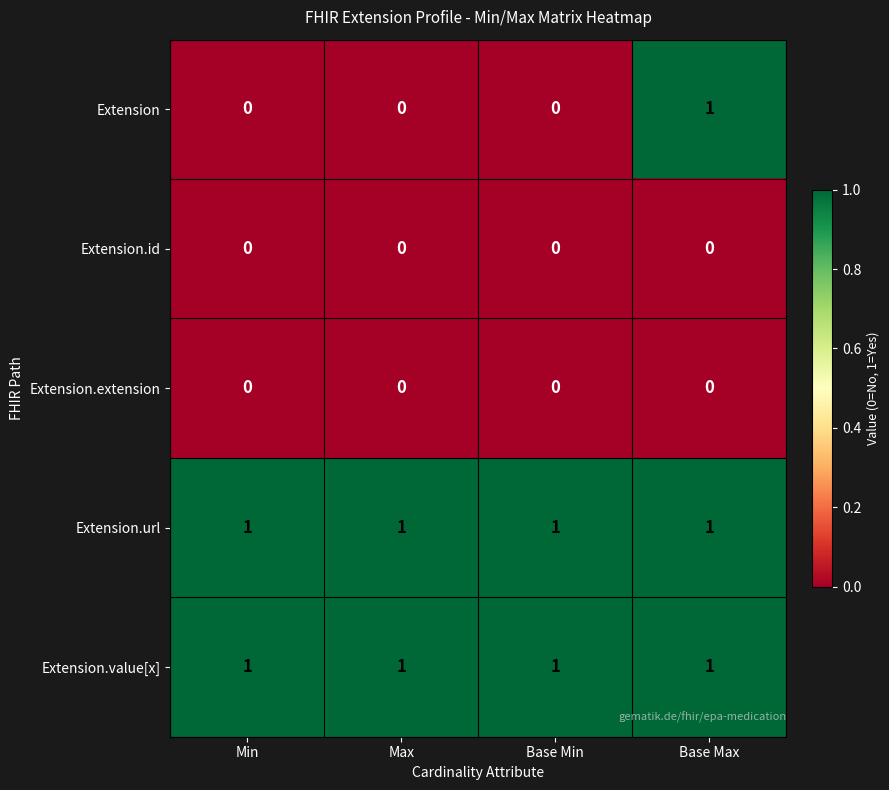

What is the total value across all series at Base Min?

2